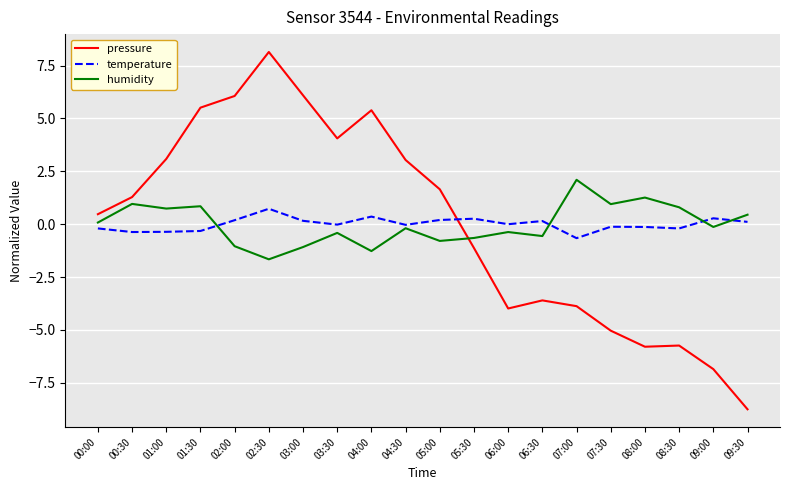

Where does the pressure series first go above 1?

00:30